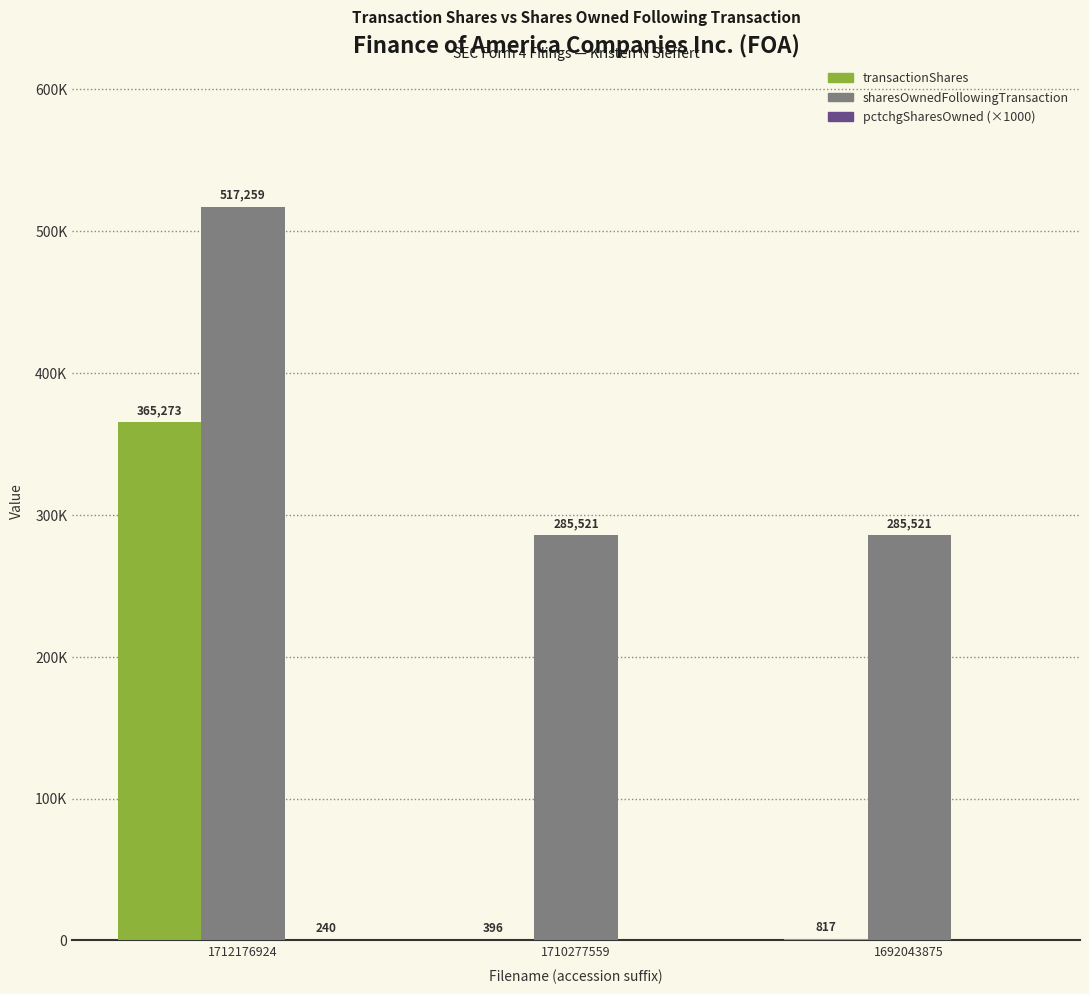

The value of sharesOwnedFollowingTransaction at 1692043875 is 285521. True or false?

True